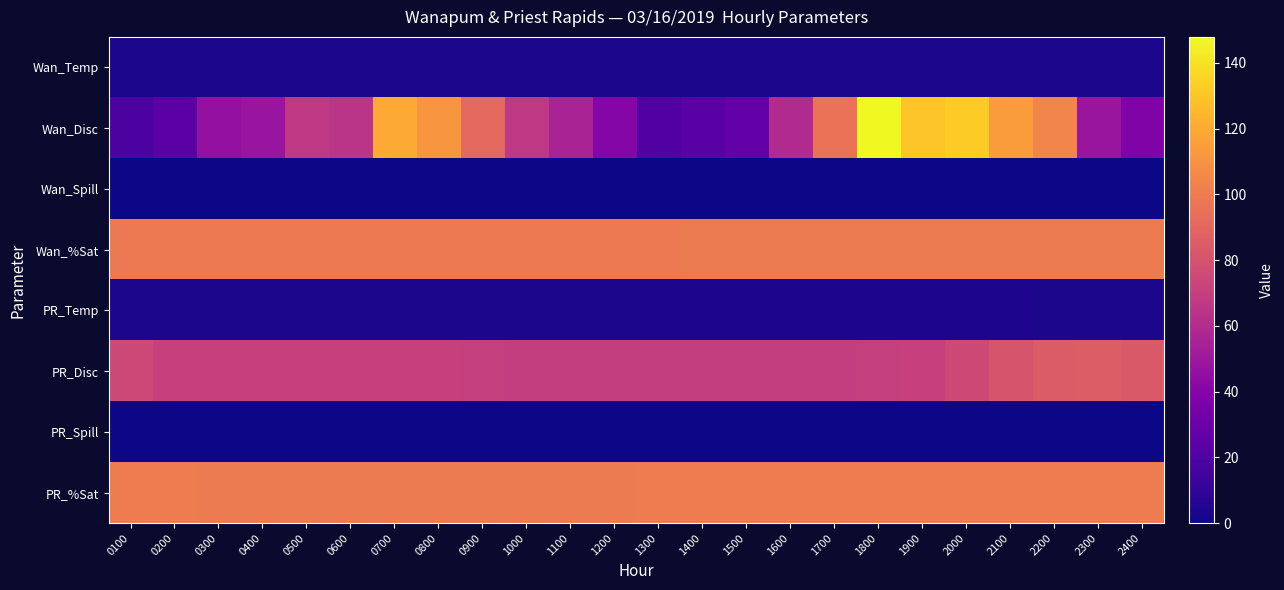

Reading left to right, transcribe all the data shown in this chart.

Wan_Temp: 0100=3.0	0200=3.0	0300=3.0	0400=3.0	0500=3.0	0600=2.9	0700=3.0	0800=3.0	0900=3.0	1000=3.1	1100=3.1	1200=3.1	1300=3.1	1400=3.1	1500=3.2	1600=3.2	1700=3.3	1800=3.2	1900=3.2	2000=3.2	2100=3.2	2200=3.2	2300=3.2	2400=3.2
Wan_Disc: 0100=18.9	0200=23.8	0300=46.0	0400=48.5	0500=67.0	0600=64.5	0700=119.8	0800=112.0	0900=91.2	1000=66.8	1100=55.7	1200=39.9	1300=20.4	1400=23.3	1500=27.5	1600=60.0	1700=95.6	1800=147.9	1900=129.5	2000=132.2	2100=114.3	2200=104.3	2300=48.6	2400=37.7
Wan_Spill: 0100=0.0	0200=0.0	0300=0.0	0400=0.0	0500=0.0	0600=0.0	0700=0.0	0800=0.0	0900=0.0	1000=0.0	1100=0.0	1200=0.0	1300=0.0	1400=0.0	1500=0.0	1600=0.0	1700=0.0	1800=0.0	1900=0.0	2000=0.0	2100=0.0	2200=0.0	2300=0.0	2400=0.0
Wan_%Sat: 0100=99.2	0200=99.2	0300=99.2	0400=99.2	0500=99.2	0600=99.1	0700=99.1	0800=99.1	0900=99.1	1000=99.1	1100=99.1	1200=99.1	1300=99.2	1400=99.4	1500=99.4	1600=99.4	1700=99.6	1800=99.6	1900=99.6	2000=99.6	2100=99.6	2200=99.6	2300=99.6	2400=99.6
PR_Temp: 0100=3.1	0200=3.1	0300=3.1	0400=3.0	0500=3.0	0600=3.0	0700=3.1	0800=3.1	0900=3.2	1000=3.2	1100=3.3	1200=3.4	1300=3.5	1400=3.5	1500=3.5	1600=3.6	1700=3.6	1800=3.6	1900=3.5	2000=3.5	2100=3.5	2200=3.4	2300=3.4	2400=3.4
PR_Disc: 0100=74.8	0200=70.9	0300=70.7	0400=70.7	0500=70.9	0600=71.0	0700=71.0	0800=70.9	0900=70.1	1000=69.8	1100=69.7	1200=69.8	1300=69.7	1400=69.7	1500=69.7	1600=69.8	1700=69.9	1800=70.1	1900=70.7	2000=75.3	2100=80.9	2200=84.4	2300=85.5	2400=83.5
PR_Spill: 0100=0.0	0200=0.0	0300=0.0	0400=0.0	0500=0.0	0600=0.0	0700=0.0	0800=0.0	0900=0.0	1000=0.0	1100=0.0	1200=0.0	1300=0.0	1400=0.0	1500=0.0	1600=0.0	1700=0.0	1800=0.0	1900=0.0	2000=0.0	2100=0.0	2200=0.0	2300=0.0	2400=0.0
PR_%Sat: 0100=100.2	0200=100.0	0300=99.9	0400=99.9	0500=99.8	0600=99.8	0700=99.7	0800=99.7	0900=99.8	1000=99.8	1100=99.8	1200=99.8	1300=100.0	1400=100.1	1500=100.1	1600=100.2	1700=100.3	1800=100.3	1900=100.3	2000=100.3	2100=100.3	2200=100.3	2300=100.3	2400=100.3